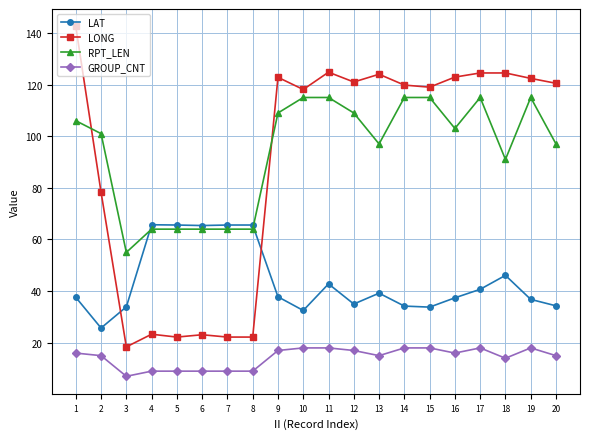

What is the total value across all series at 18?

275.6